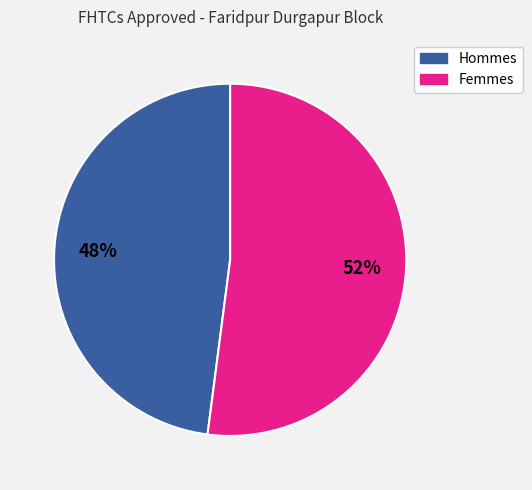

Is there any slice that represents more than half of the pie?

Yes